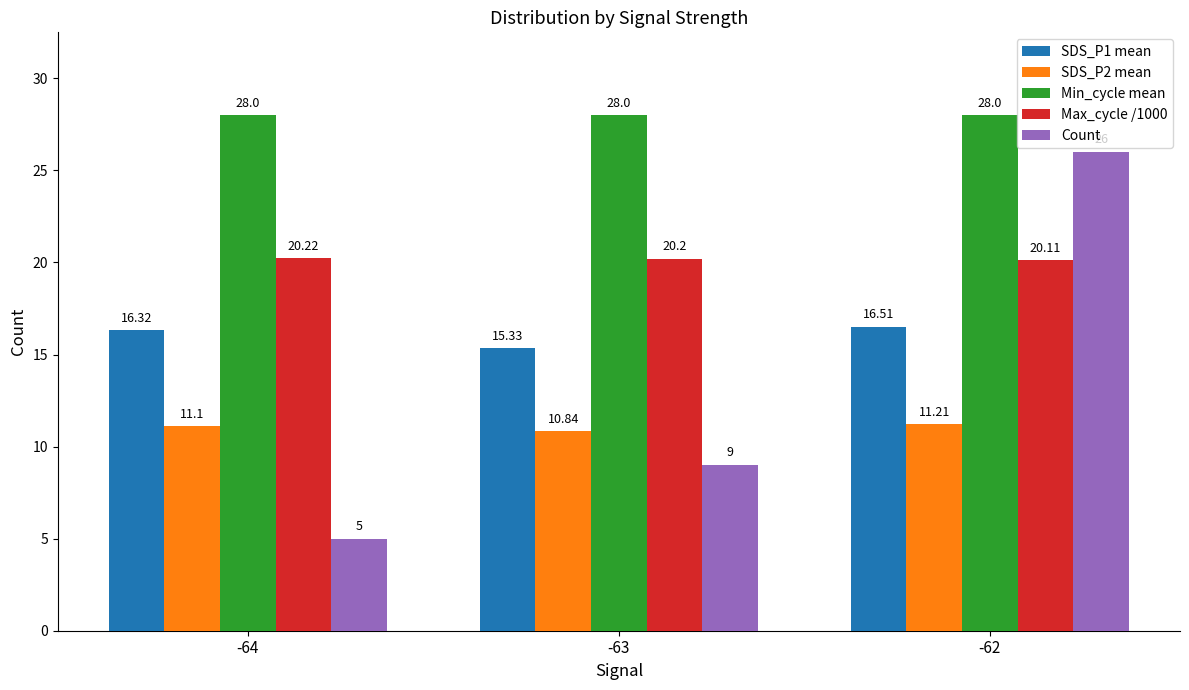

How many series are shown in this chart?

5